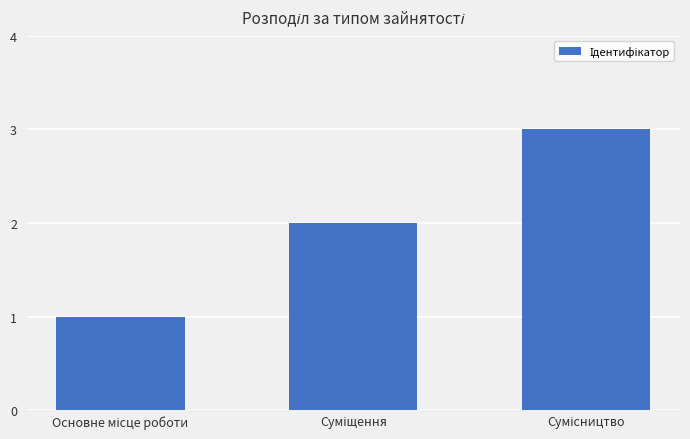

What is the sum of all values?

6